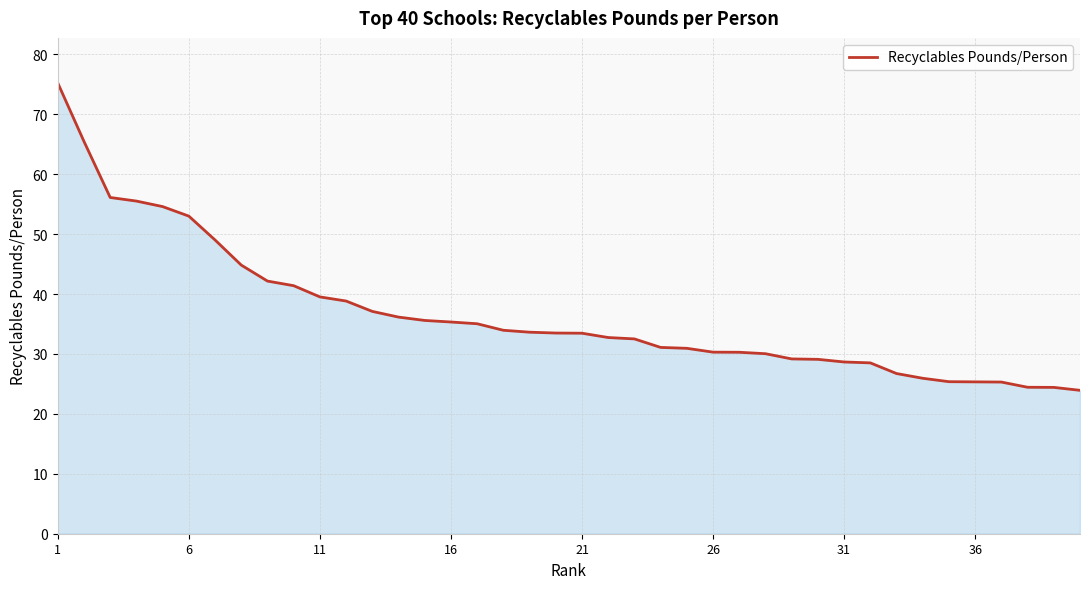

What is the greatest value displayed?

75.2